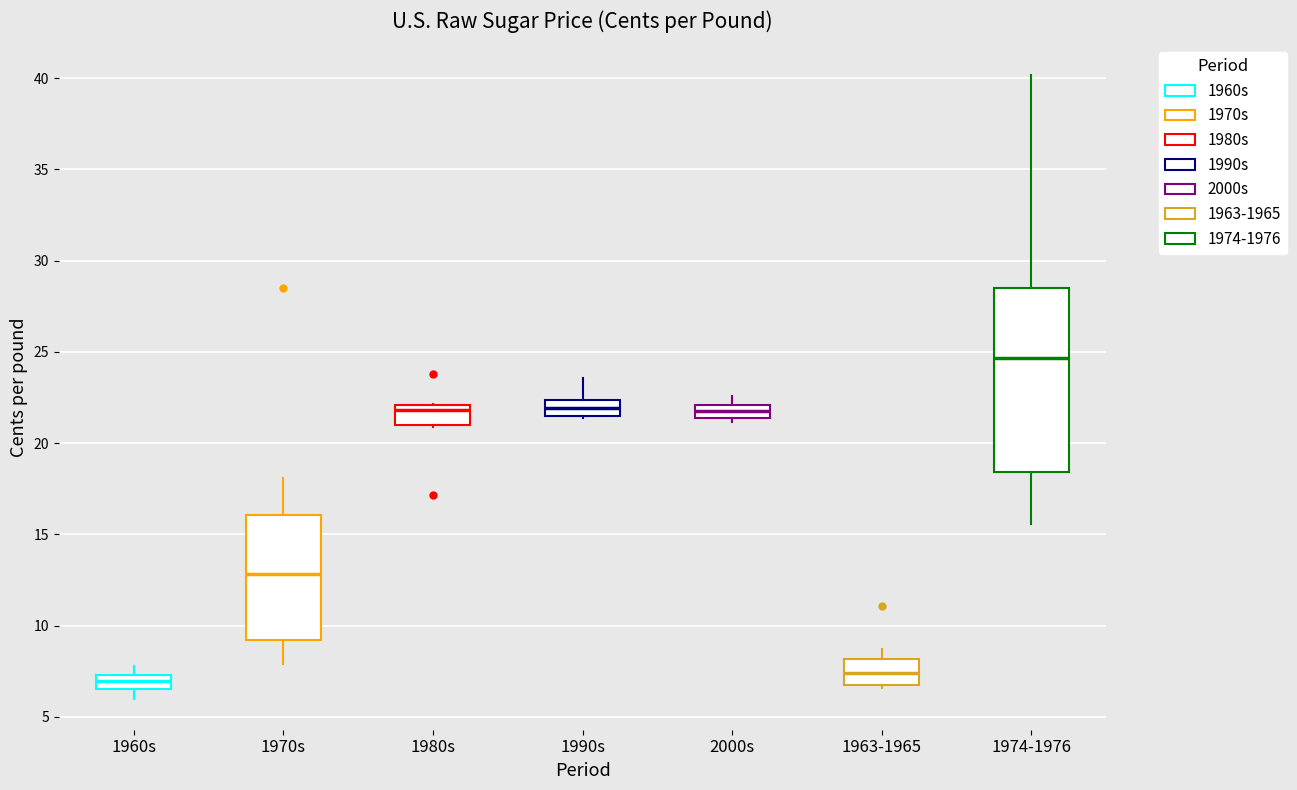

Which box is the tallest, from its lower edge to its upper edge?

1974-1976